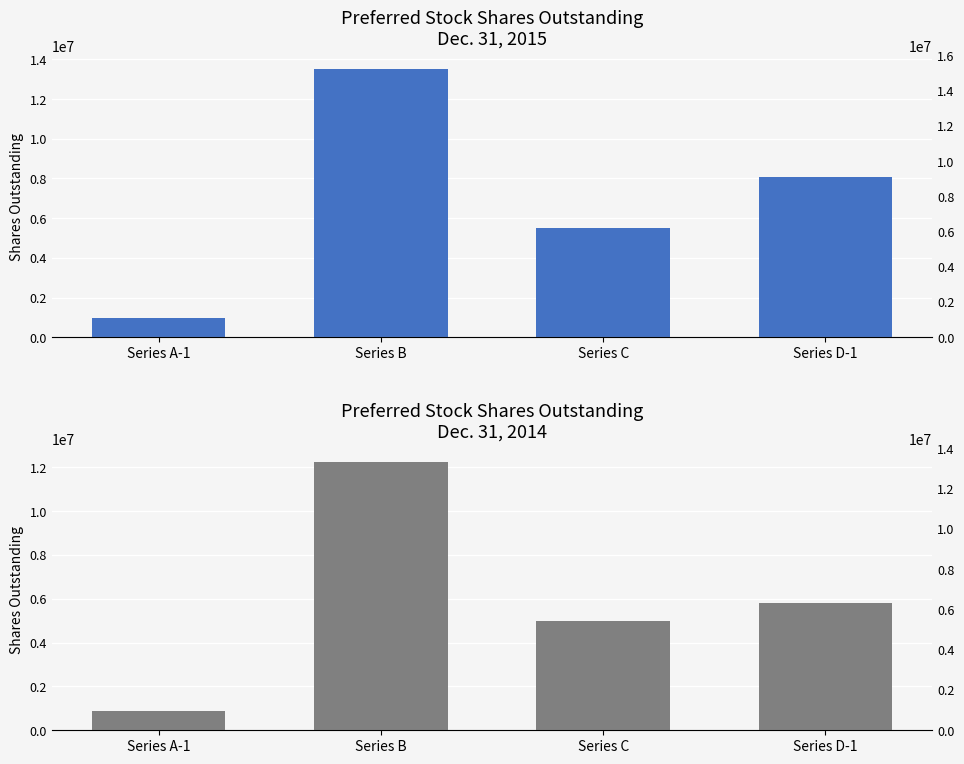

At Series A-1, list the series in order from smallest to largest.

Dec. 31, 2014, Dec. 31, 2015